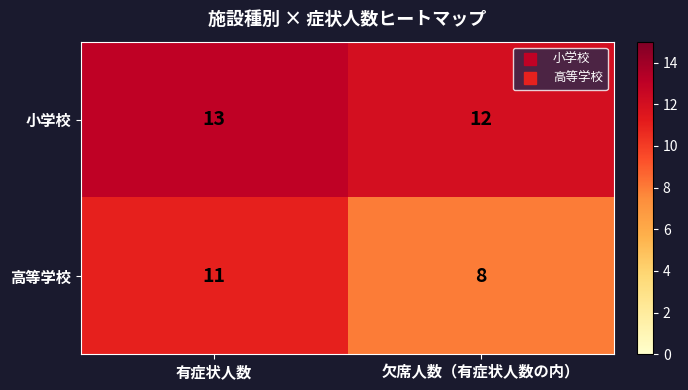

Which series has the largest total across all categories?

小学校